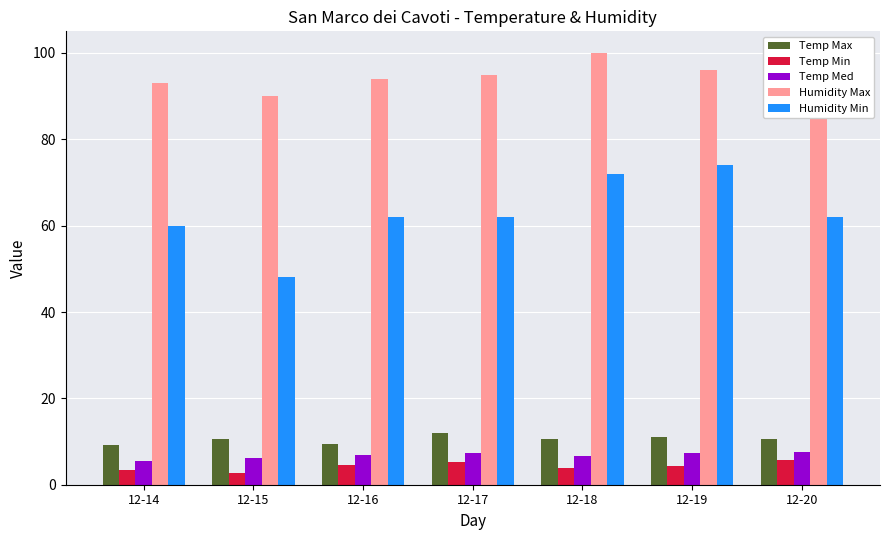

What is the maximum value shown in the chart?

100.0